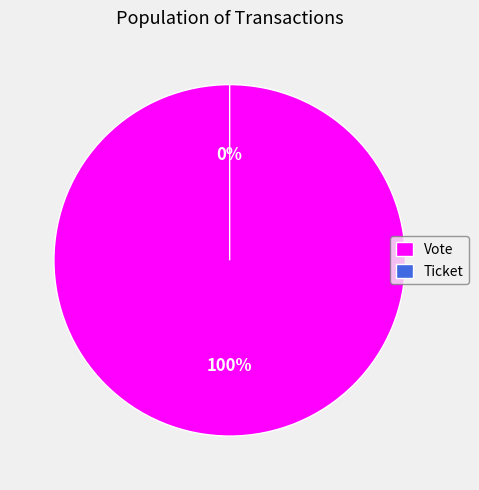

To the nearest percent, what is the average slice percentage?

50%